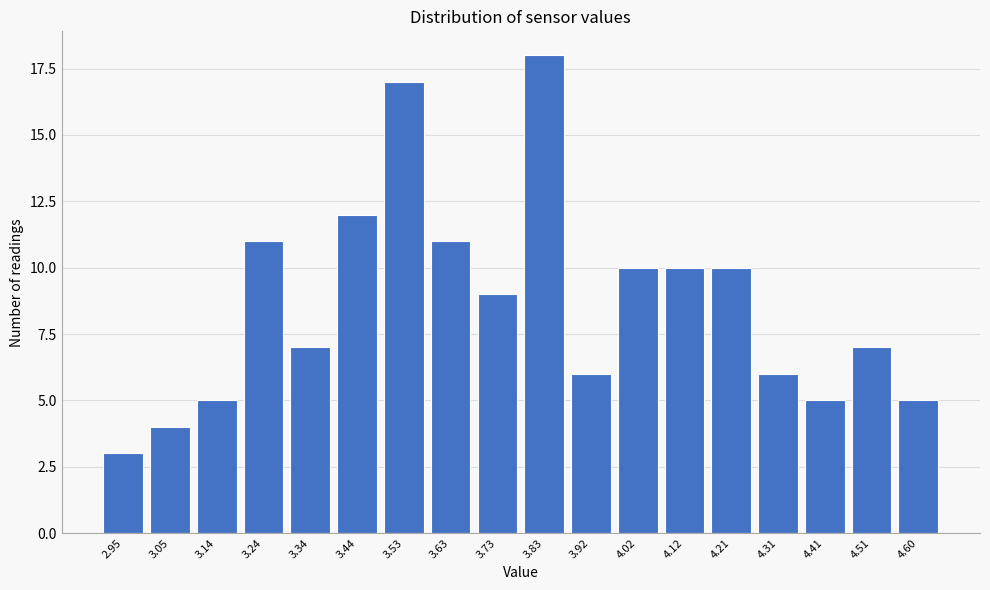

Reading right to left, extract all data points from this chart.

4.60=5	4.51=7	4.41=5	4.31=6	4.21=10	4.12=10	4.02=10	3.92=6	3.83=18	3.73=9	3.63=11	3.53=17	3.44=12	3.34=7	3.24=11	3.14=5	3.05=4	2.95=3